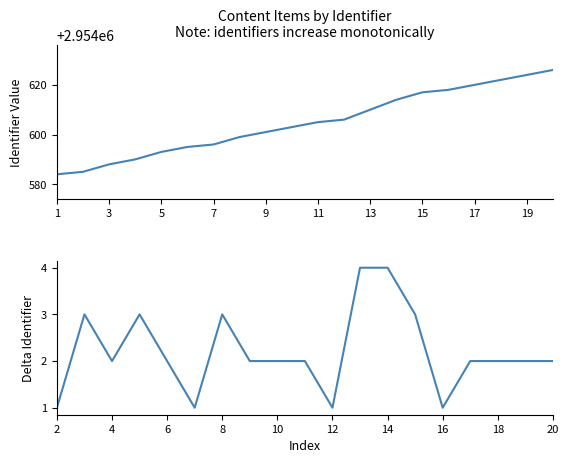

Which label corresponds to the smallest value in the chart?

1